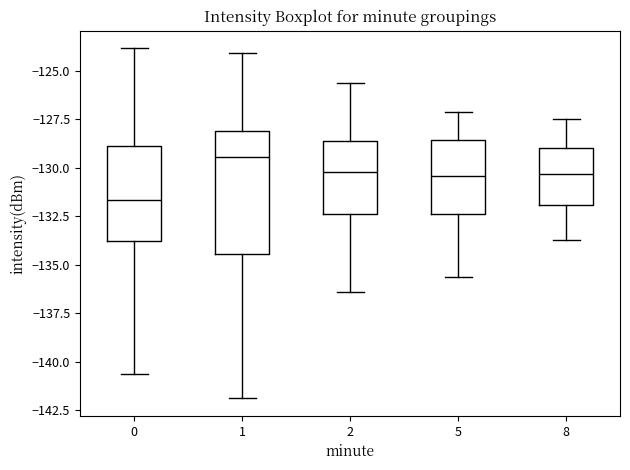

Reading left to right, transcribe this box plot: for each box, give where its median line is, the range the box spans, and where its two whiskers end, as read against the y-axis. The values are not printed on the chart, so give them approximately, as read against the axis.

0: median -131.5, box -134.0 to -129.0, whiskers -140.5 to -124.0
1: median -129.5, box -134.5 to -128.0, whiskers -142.0 to -124.0
2: median -130.0, box -132.5 to -128.5, whiskers -136.5 to -125.5
5: median -130.5, box -132.5 to -128.5, whiskers -135.5 to -127.0
8: median -130.5, box -132.0 to -129.0, whiskers -133.5 to -127.5